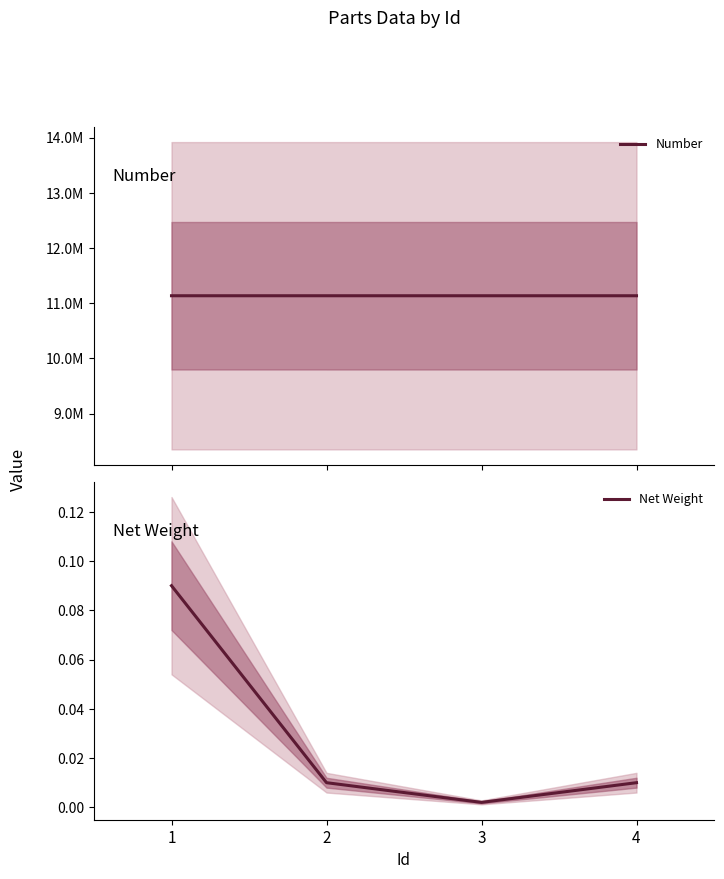

At which label does Number first exceed 11135046?

1